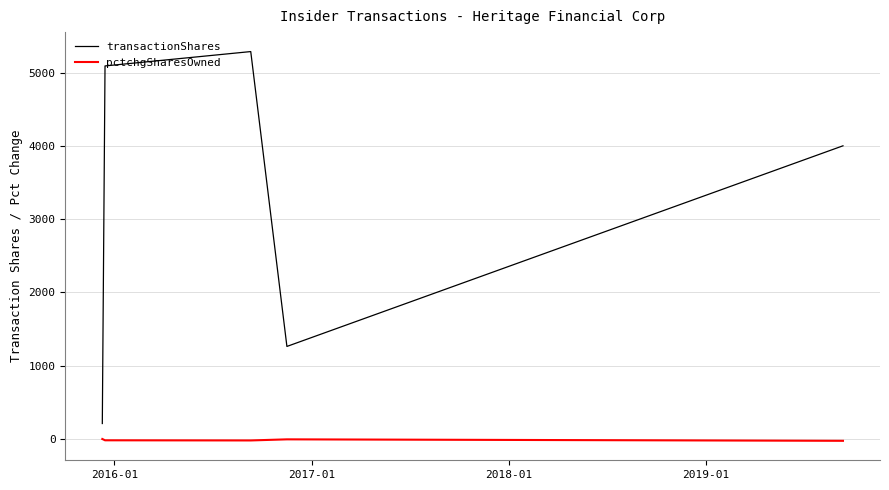

What is the sum of all pctchgSharesOwned values?

-73